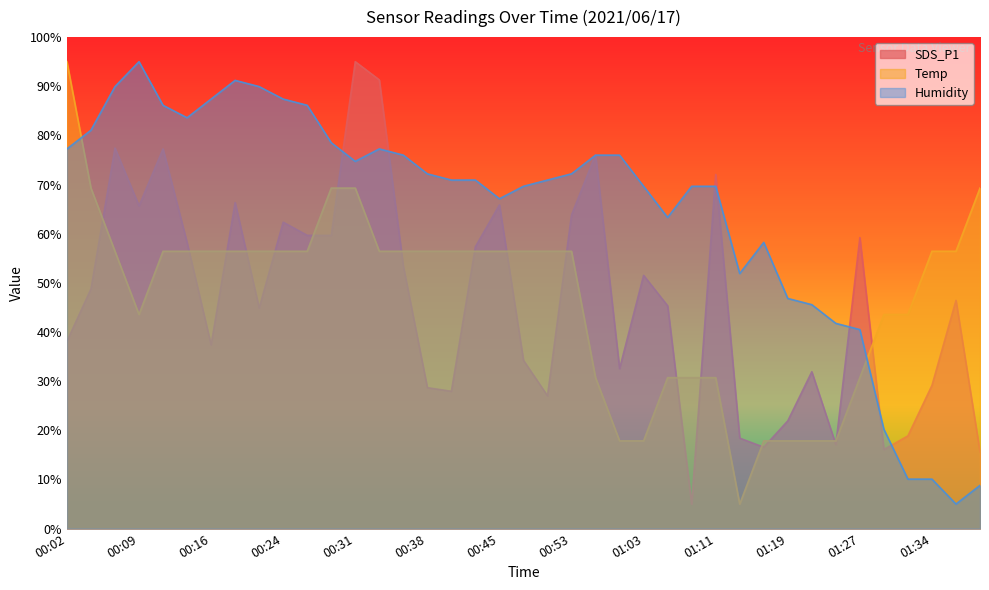

The Temp series shows 33.3 at 00:21. True or false?

False